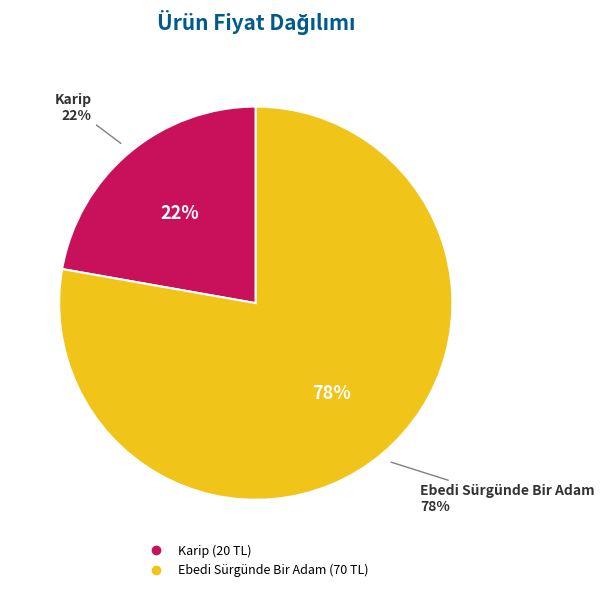

Which category has the smallest portion of the pie?

Karip